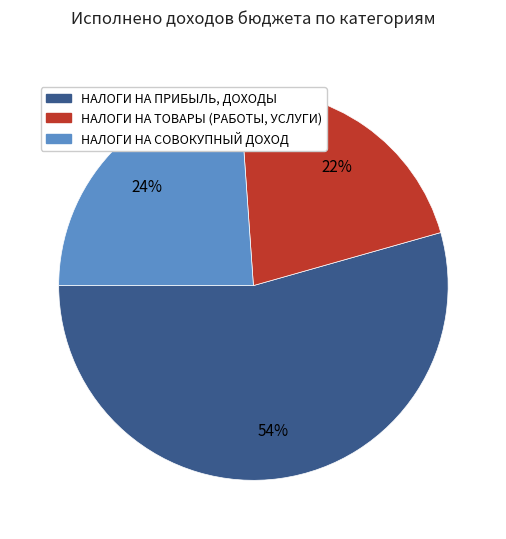

To the nearest percent, what is the average slice percentage?

33%